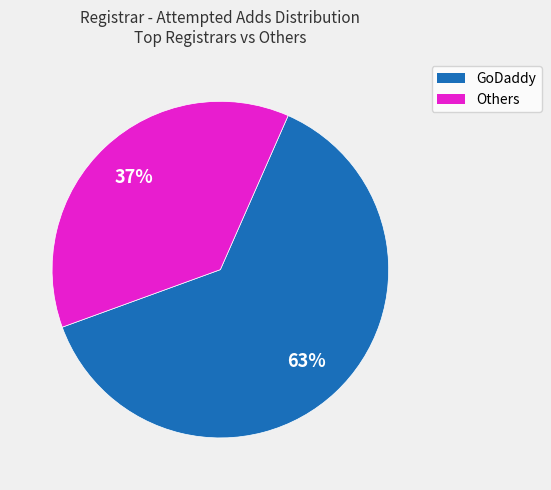

To the nearest percent, what is the difference between the largest and smallest slice percentages?

26%